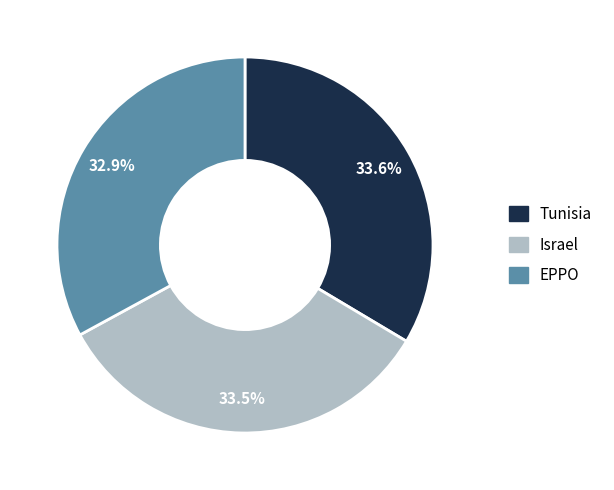

What percentage is NOT represented by Tunisia?

66.4%